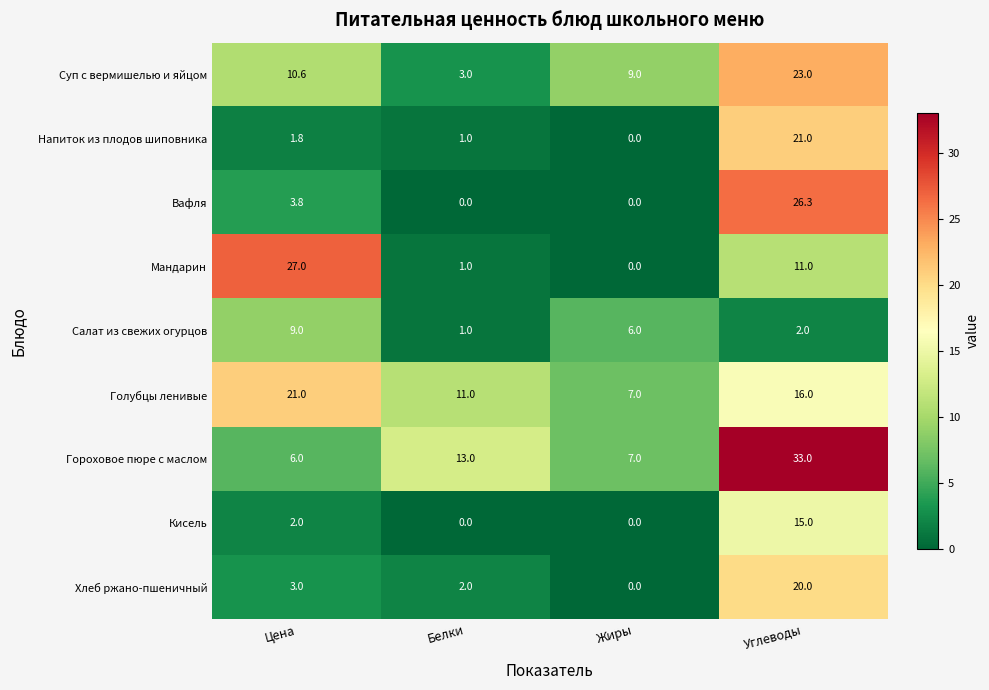

At which category is the sum across all series the highest?

Углеводы